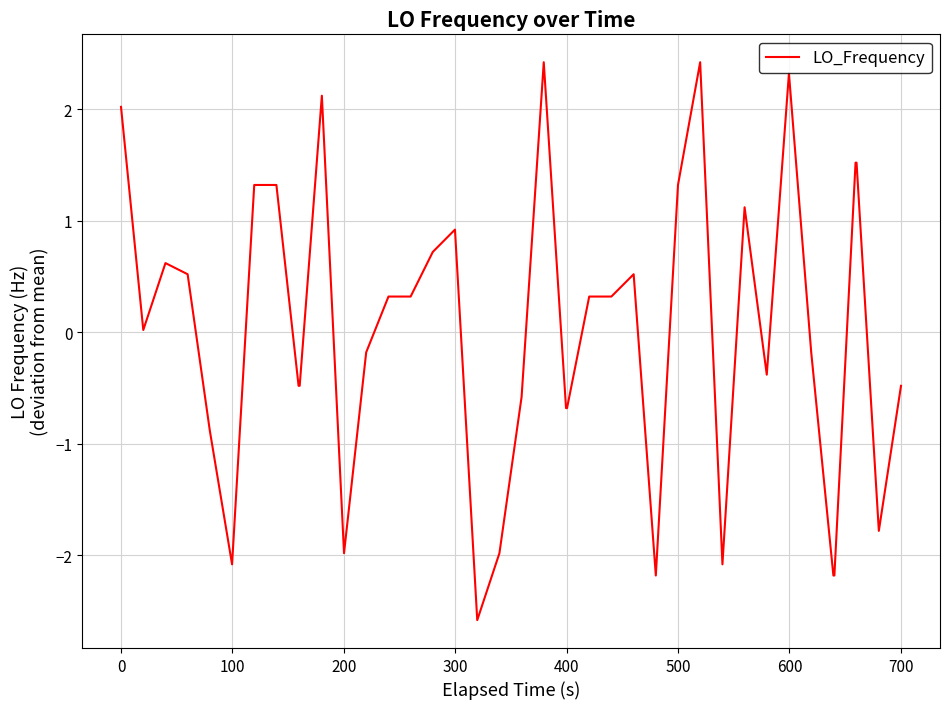

What is the greatest value displayed?

2.4